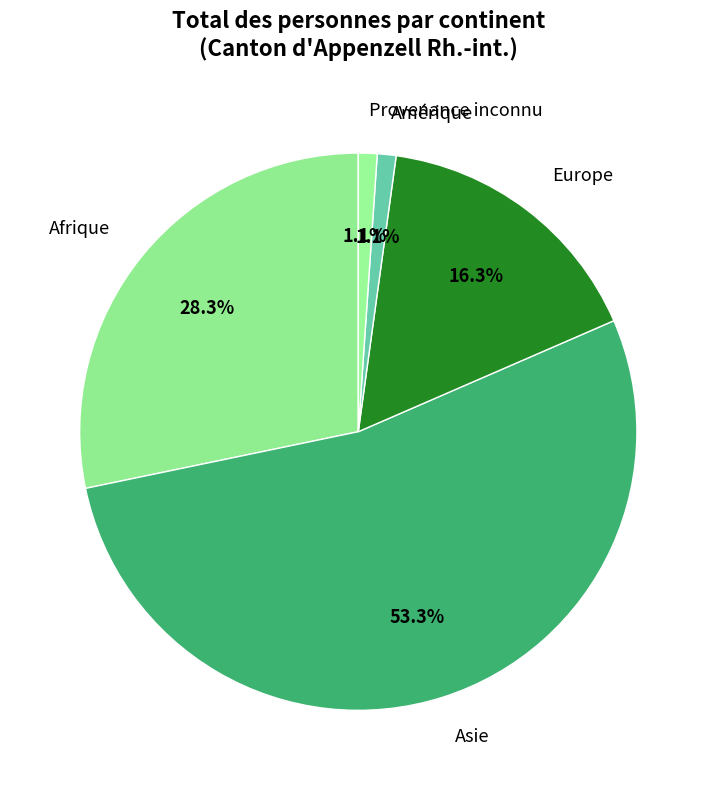

To the nearest percent, what is the average slice percentage?

20%